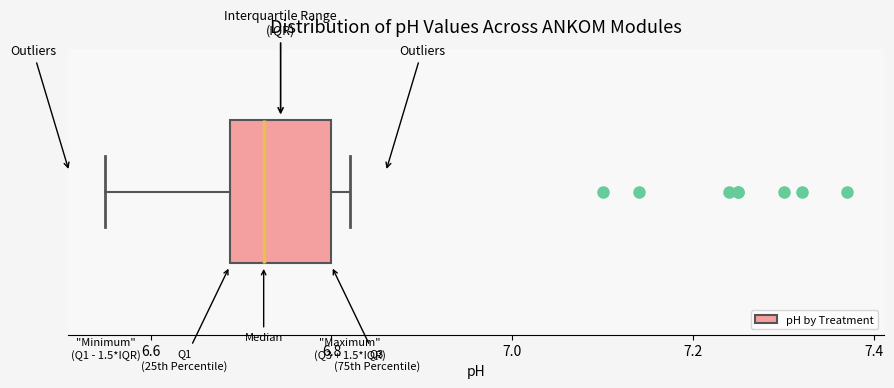

Read this box plot against the x-axis: the position of the median line, the range covered by the box, and the ends of both whiskers. The values are not printed on the chart, so give them approximately, as read against the axis.

median 6.72, box 6.68 to 6.80, whiskers 6.56 to 6.82